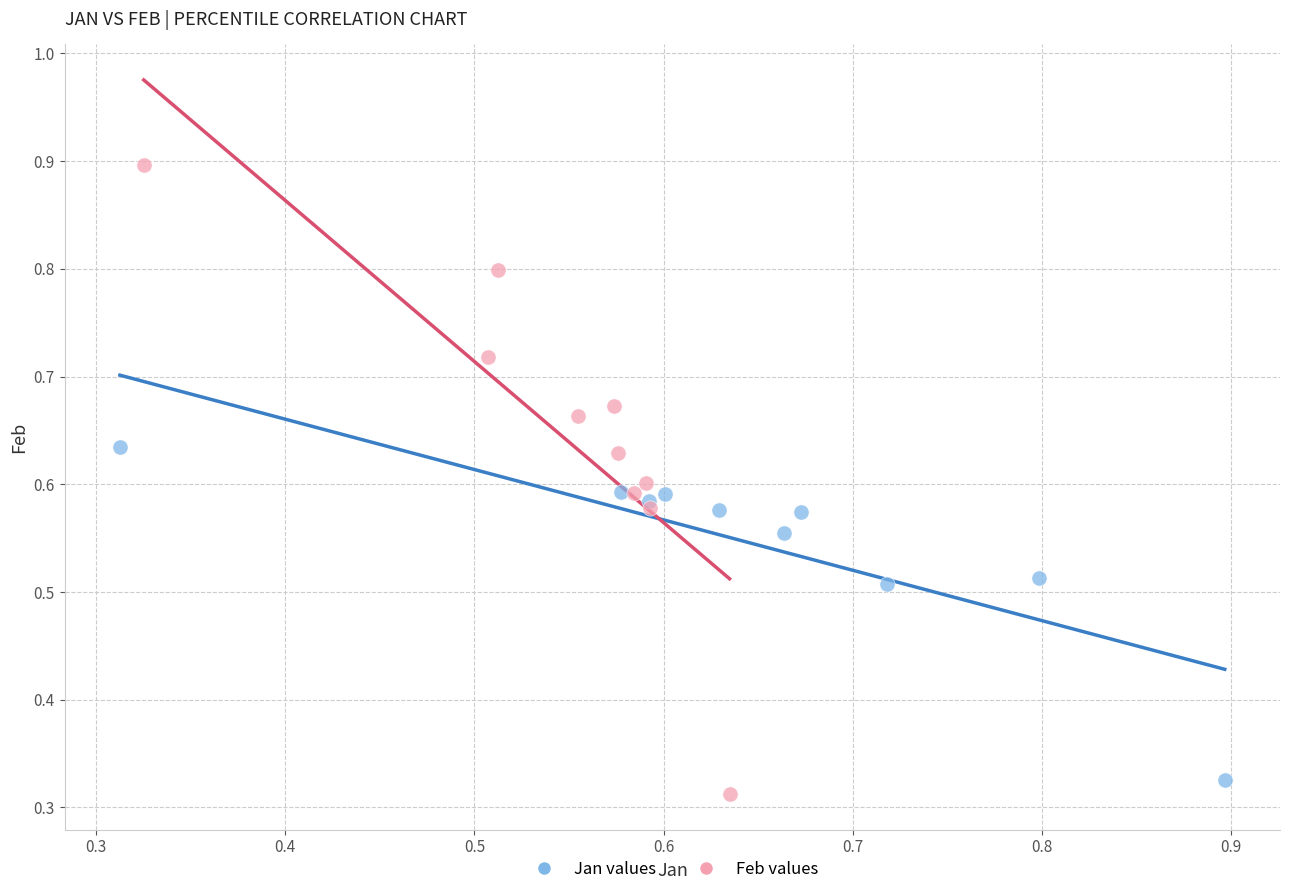

Which series contains the highest Y value?

Feb values